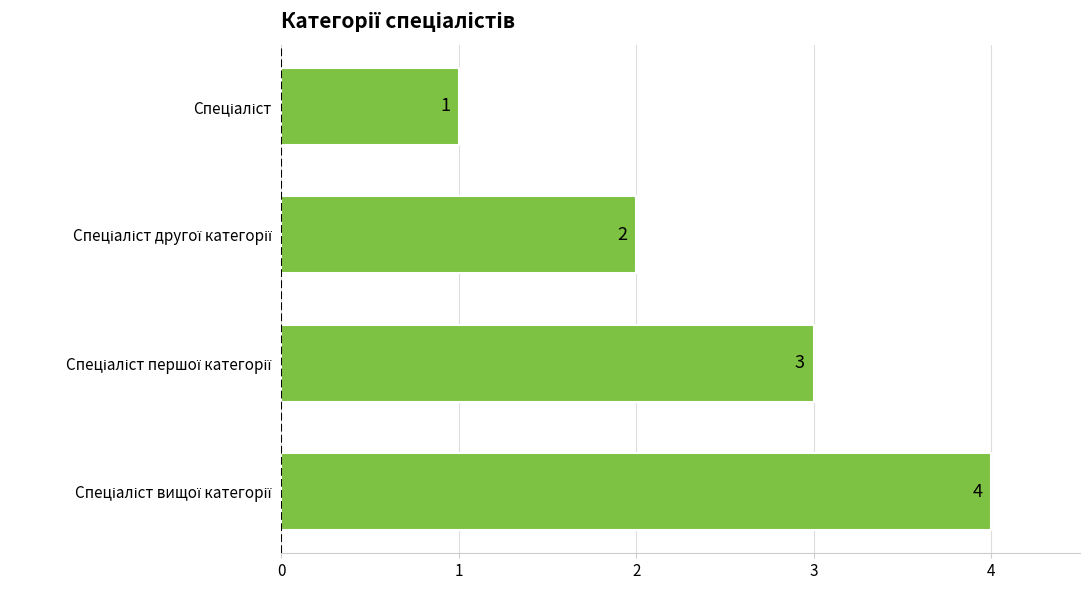

What is the difference between the maximum and minimum values?

3